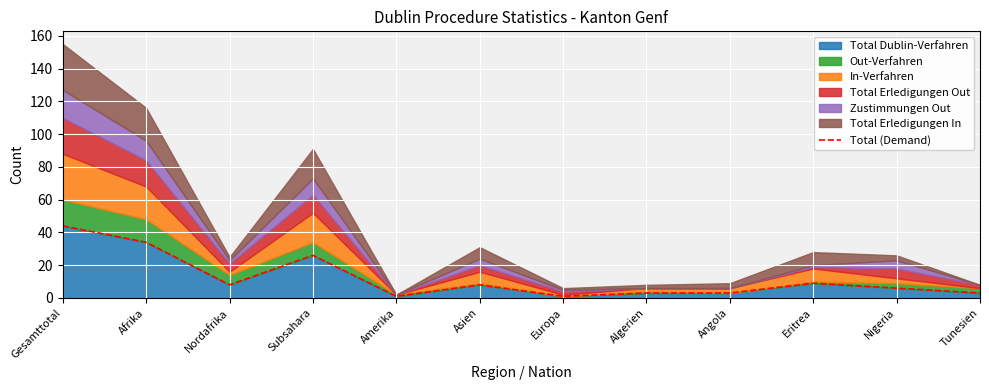

What position from the left is Nigeria?

11